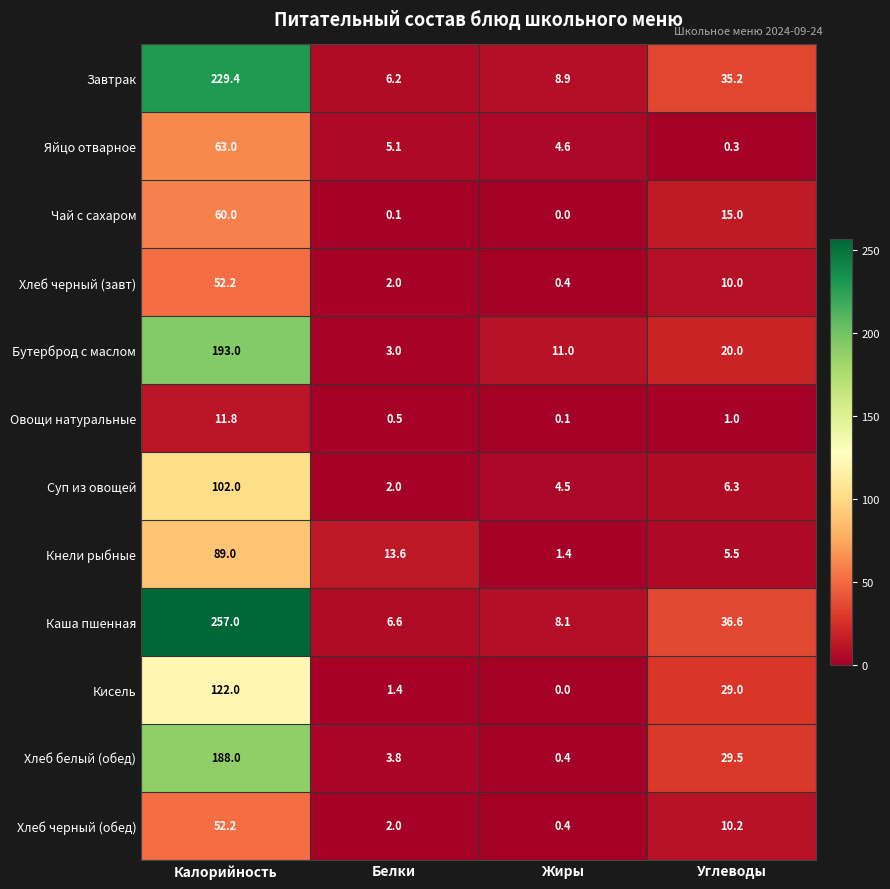

Which series changed the most between Калорийность and Белки?

Каша пшенная